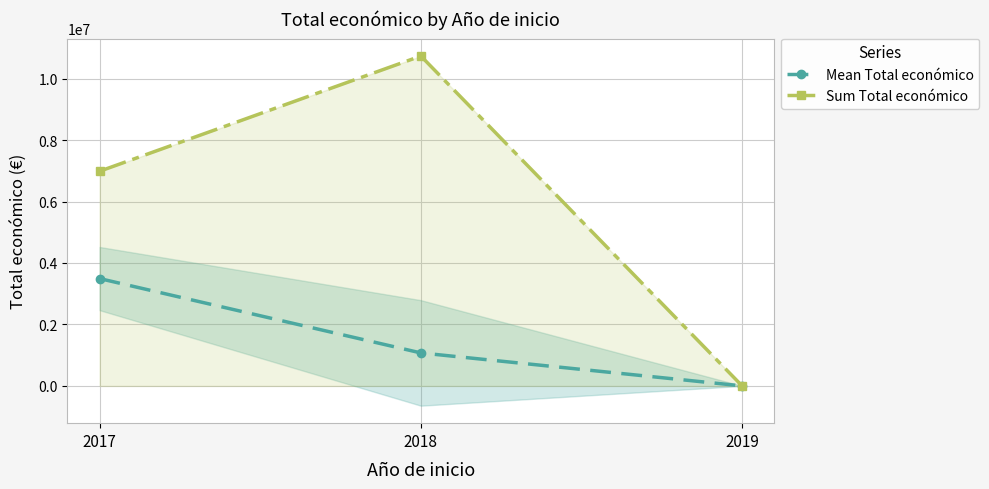

At which label is Mean Total económico closest to 1746305?

2018